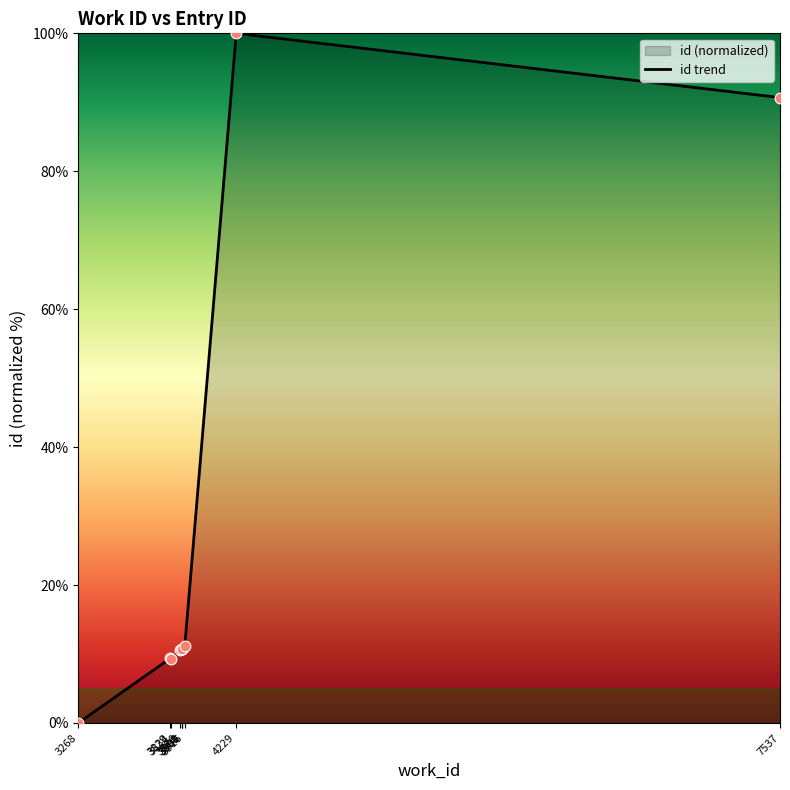

What is the change in value from 3901 to 4229?

+89.2